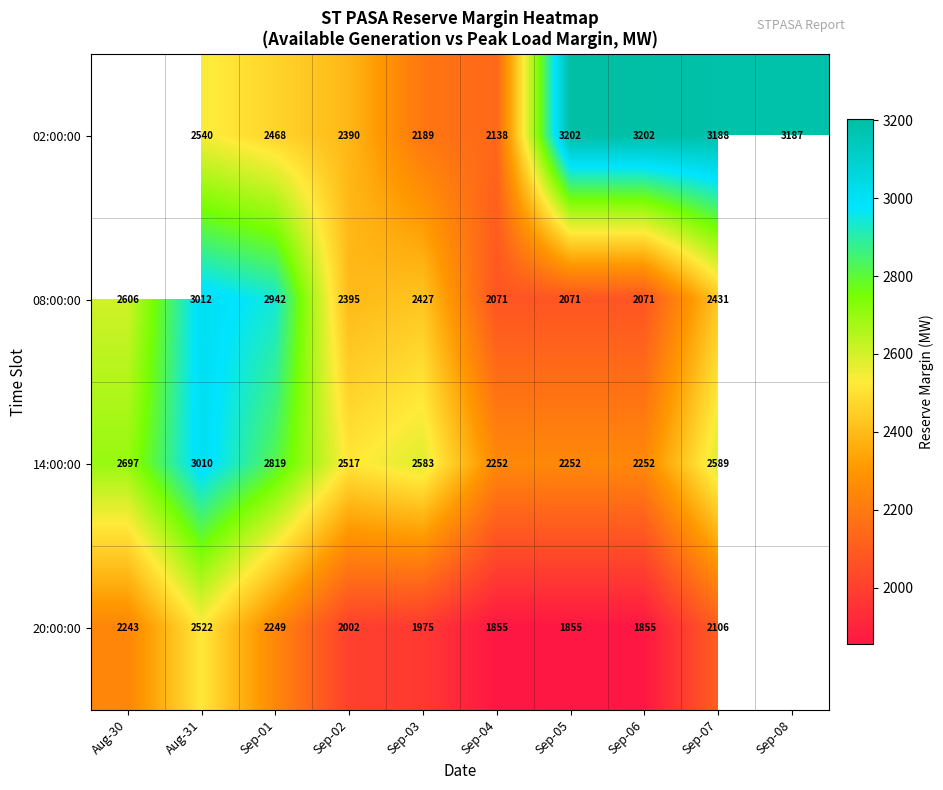

Rank the series at Sep-05 from lowest to highest value.

20:00:00, 08:00:00, 14:00:00, 02:00:00